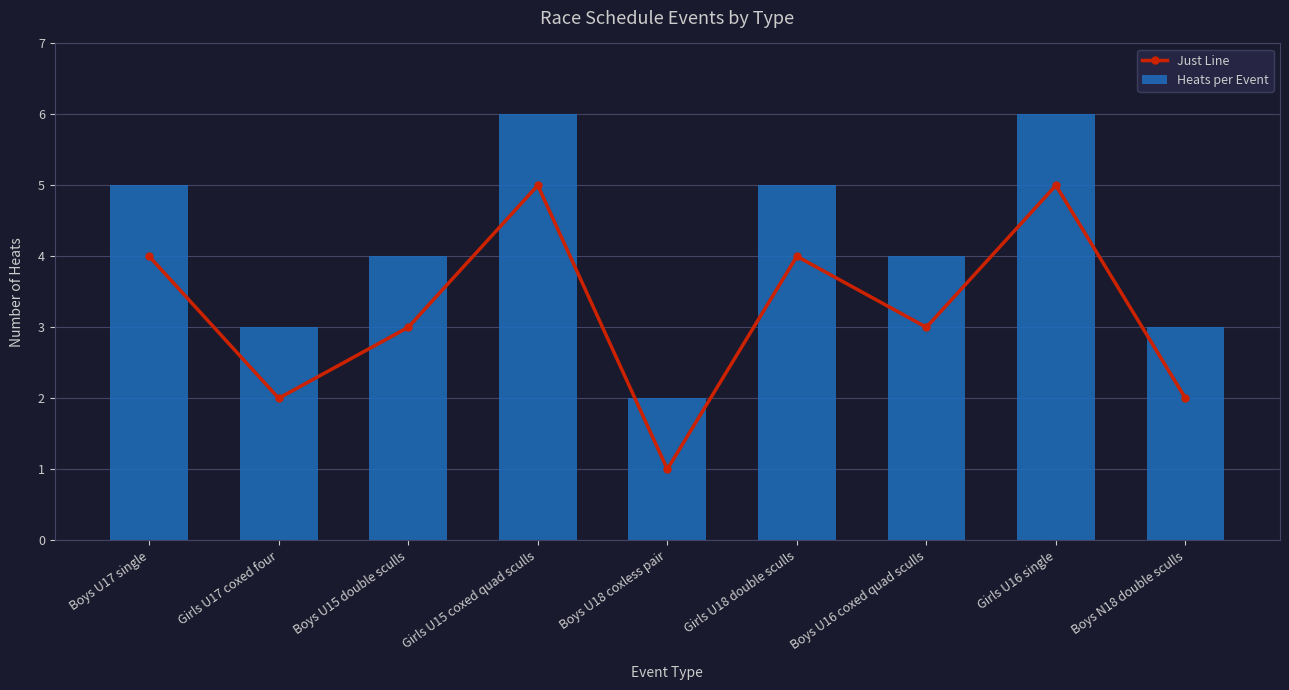

How many Just Line values are between 2 and 4?

6